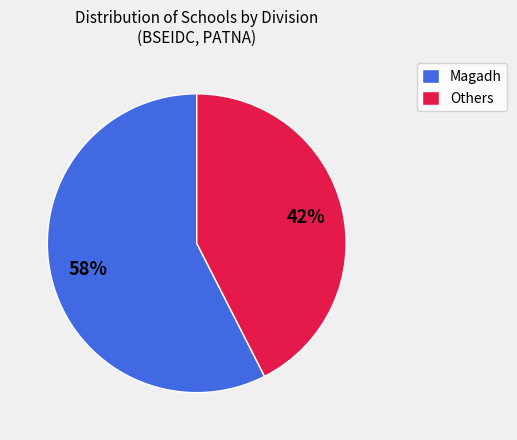

Which slice represents more than half of the pie?

Magadh